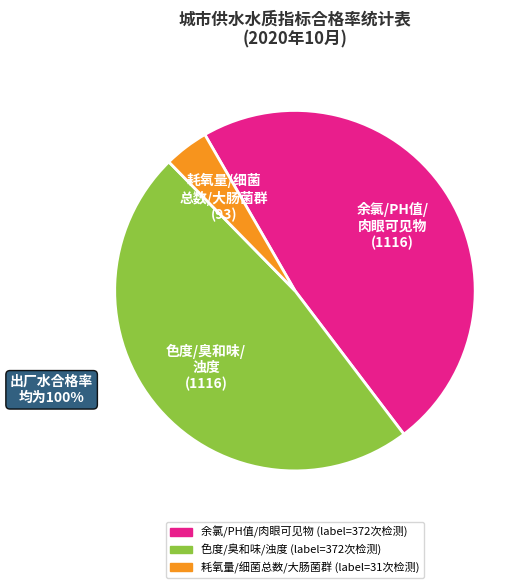

Is there a majority slice in this chart?

No